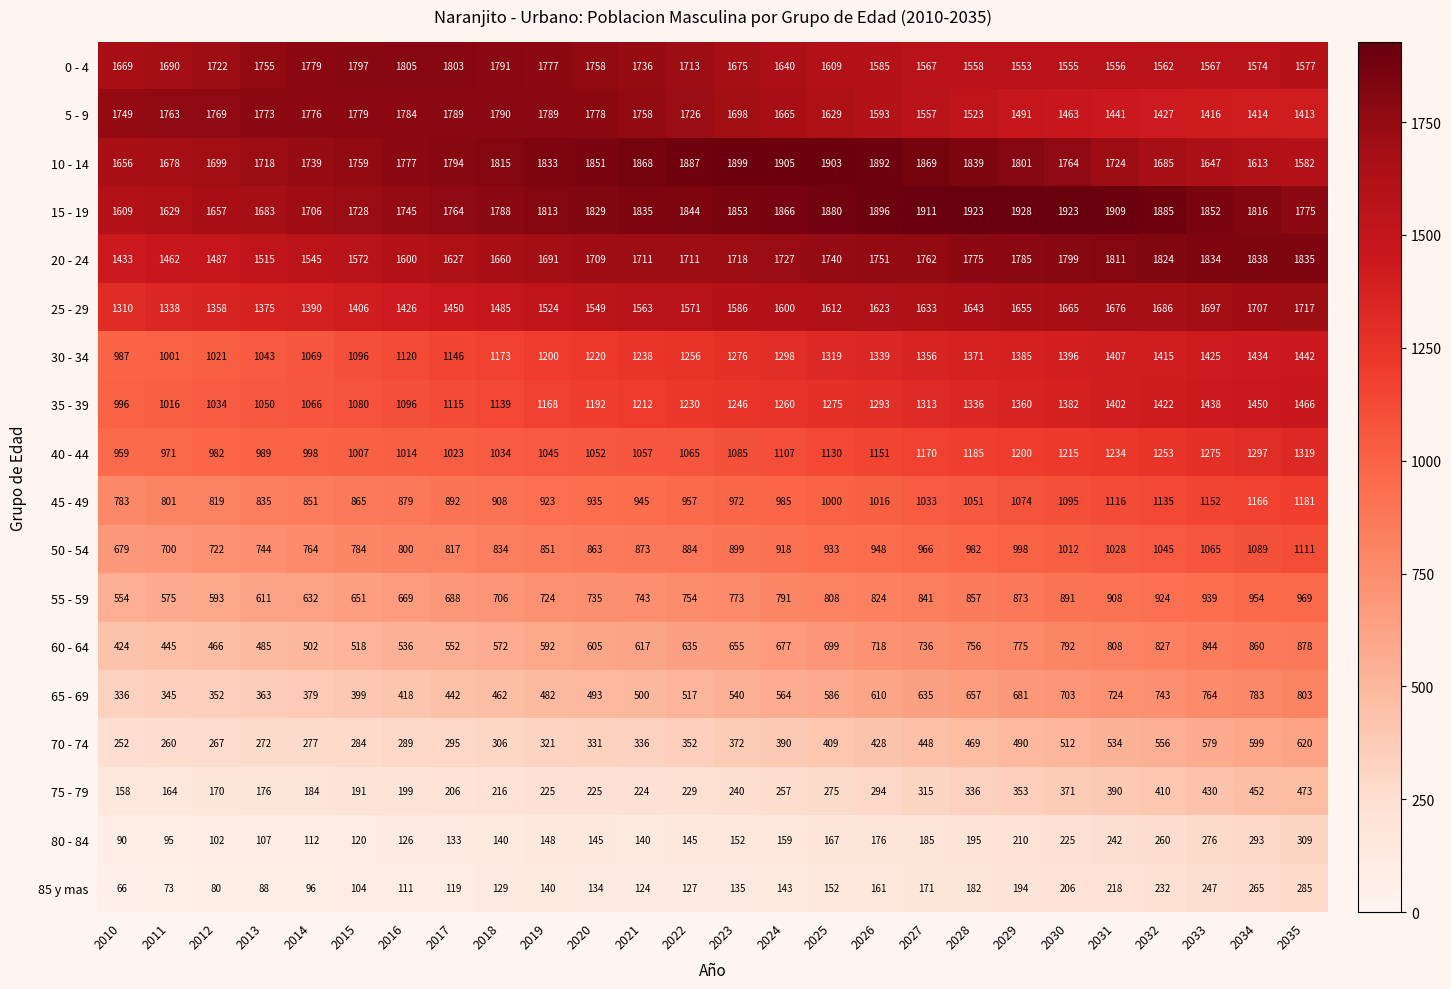

Which series has the largest range (max minus min)?

35 - 39